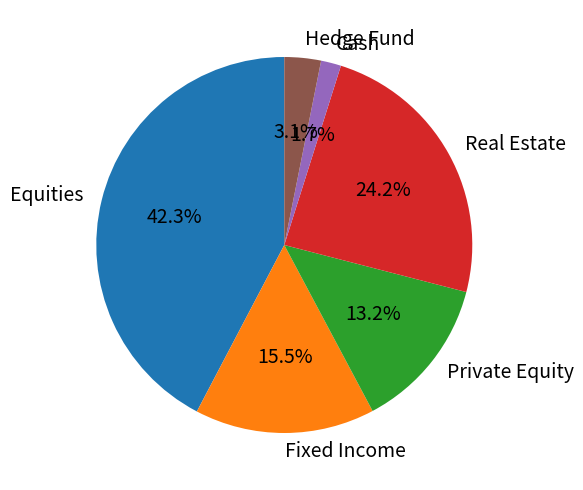

What is the largest slice in the pie chart?

Equities